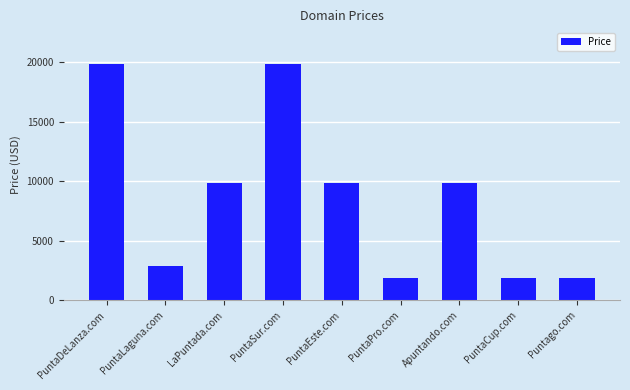

What is the average value?

8666